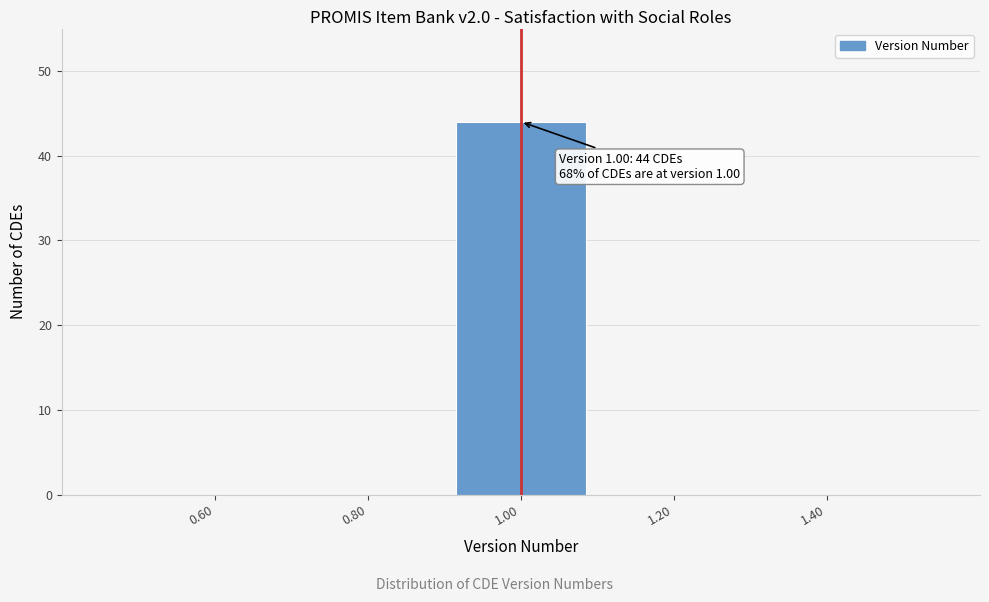

Which range on the x-axis has the tallest bar?

0.9 to 1.1